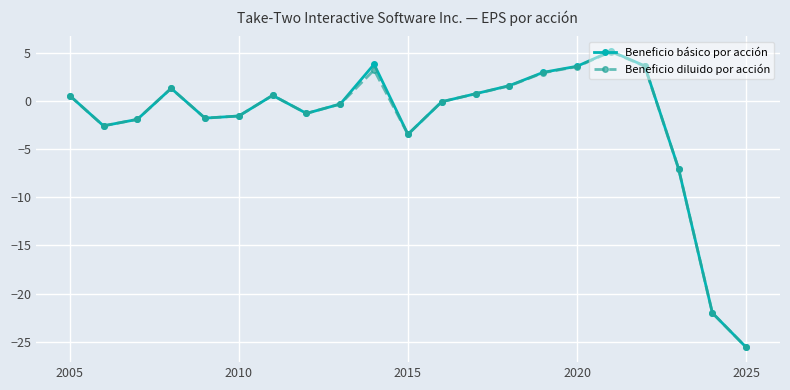

How many categories are shown in the chart?

21